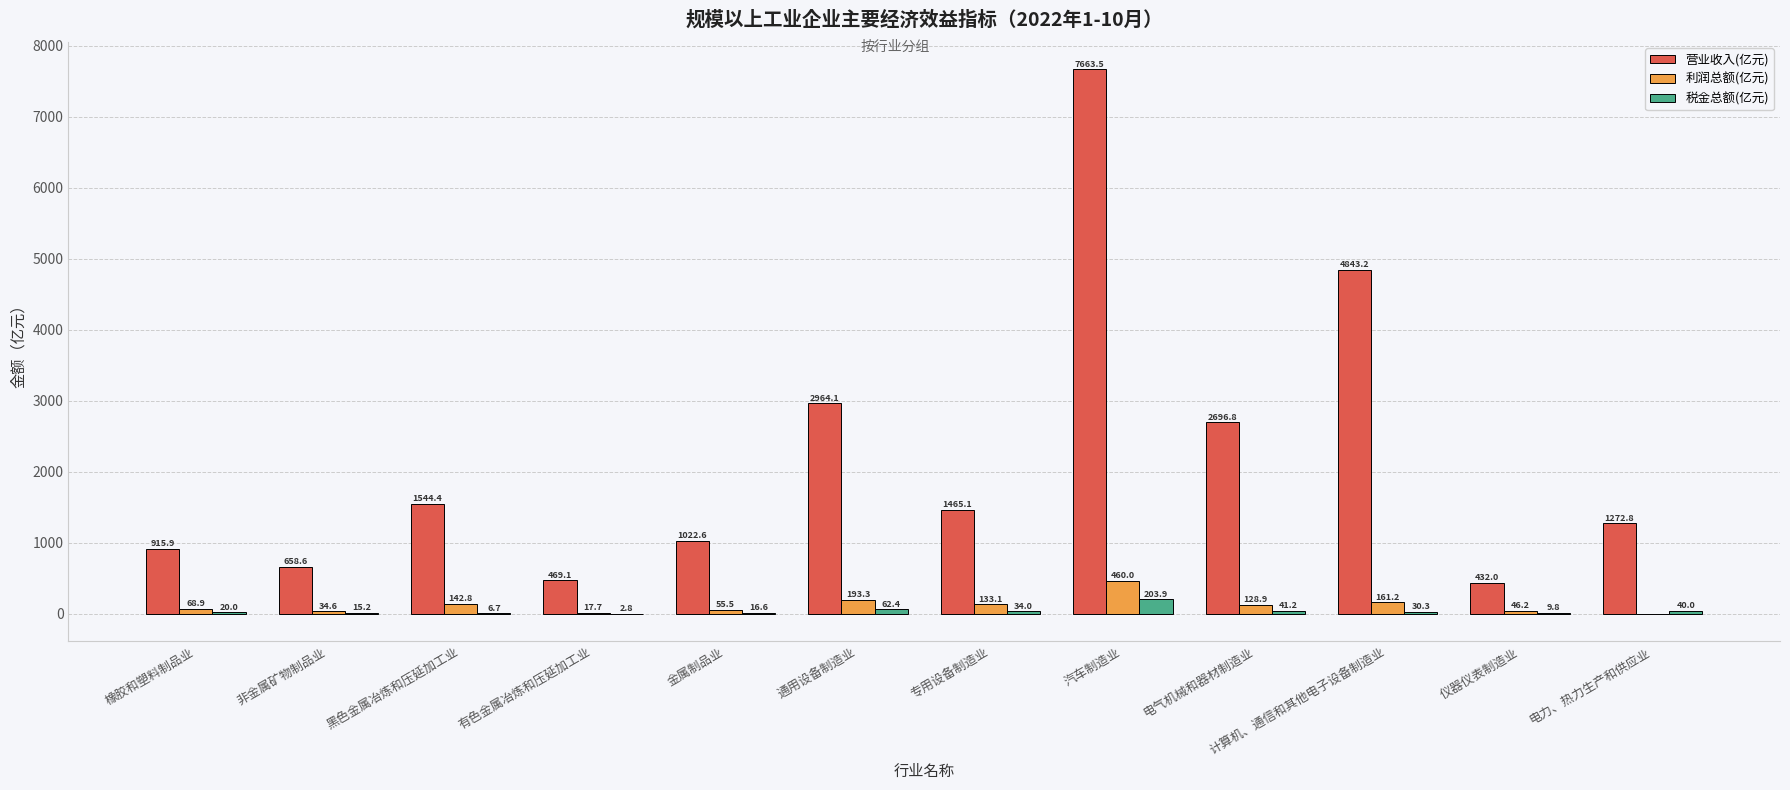

What value does the 税金总额(亿元) series have at 黑色金属冶炼和压延加工业?

6.7